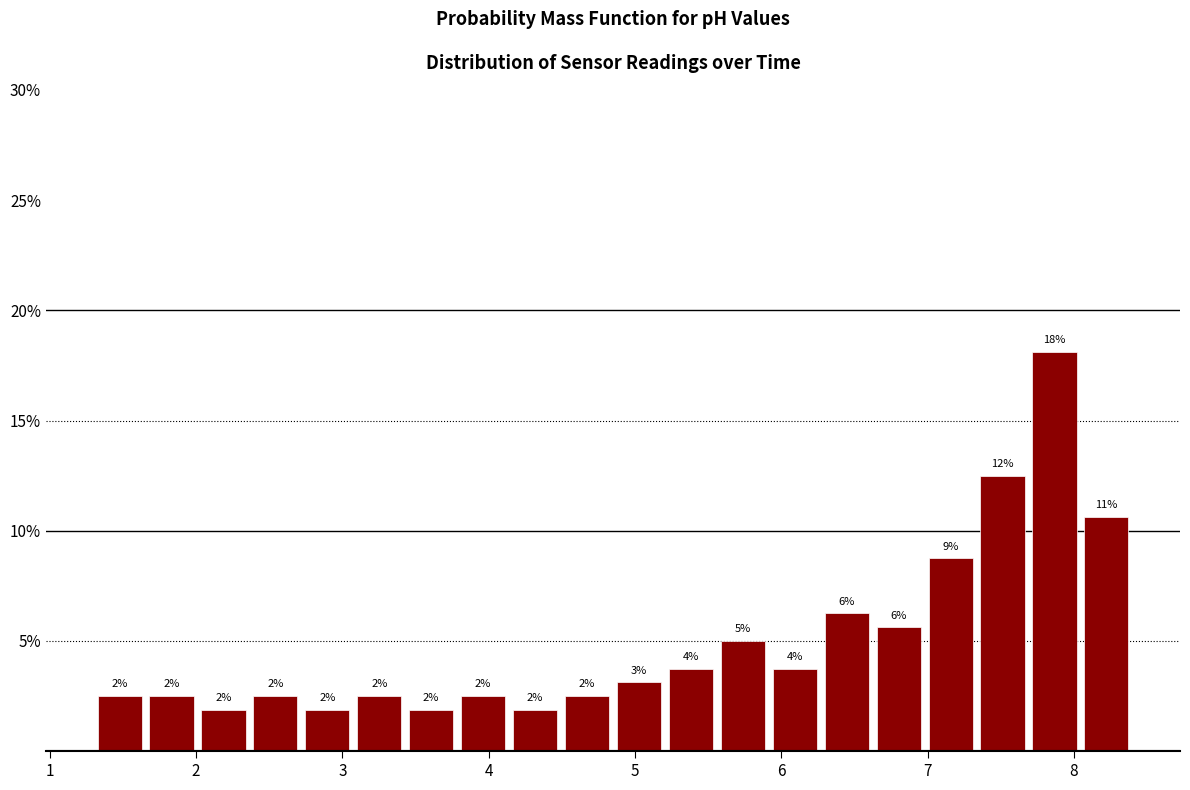

Read against the x-axis, roughly where is the centre of the tallest bar?

7.9